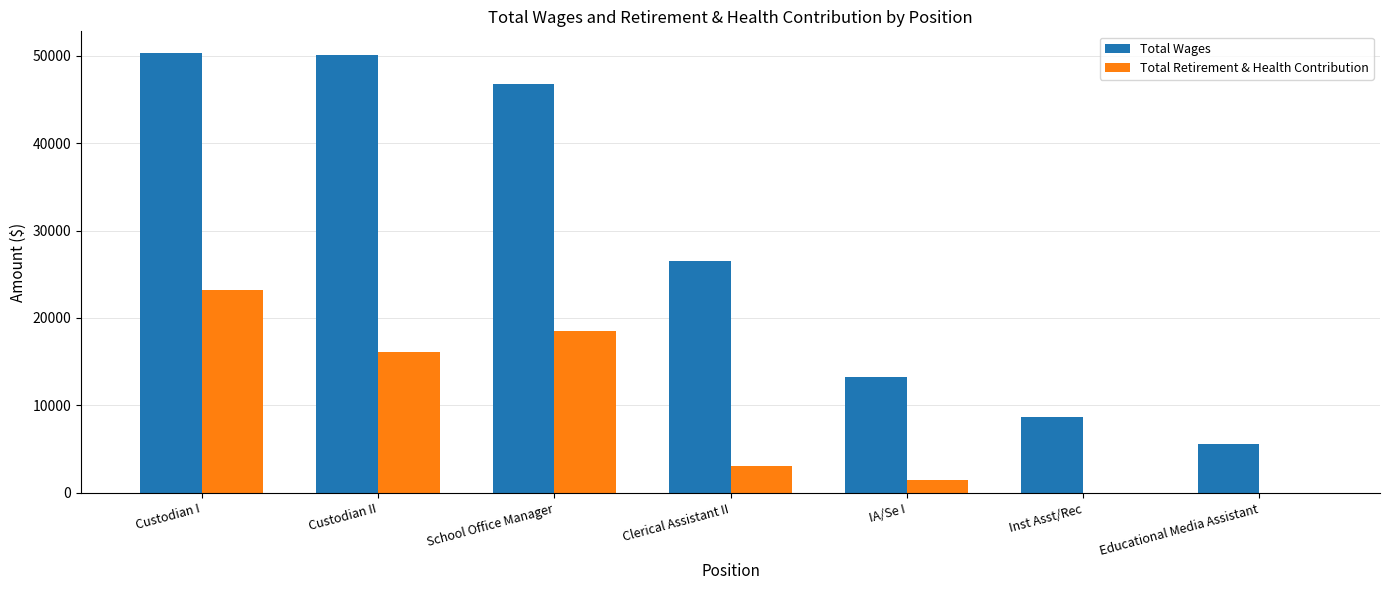

Which series changed the most between Clerical Assistant II and IA/Se I?

Total Wages